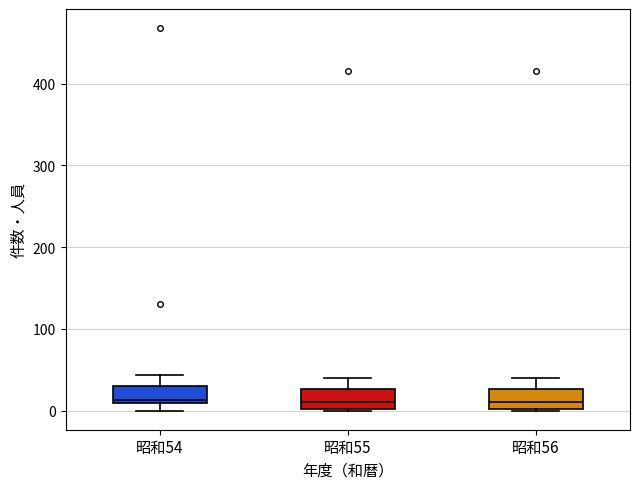

Where is the lower edge of the box for 昭和56 on the y-axis? The values are not printed on the chart, so give them approximately, as read against the axis.

0